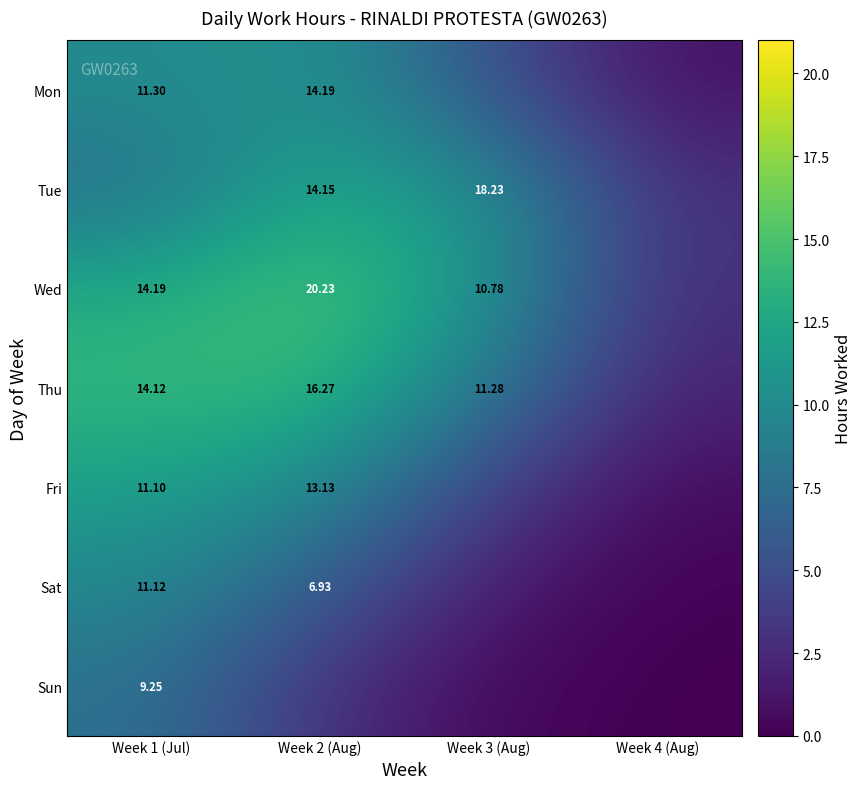

What is the spread (max minus min) of values at Week 4 (Aug)?

2.9